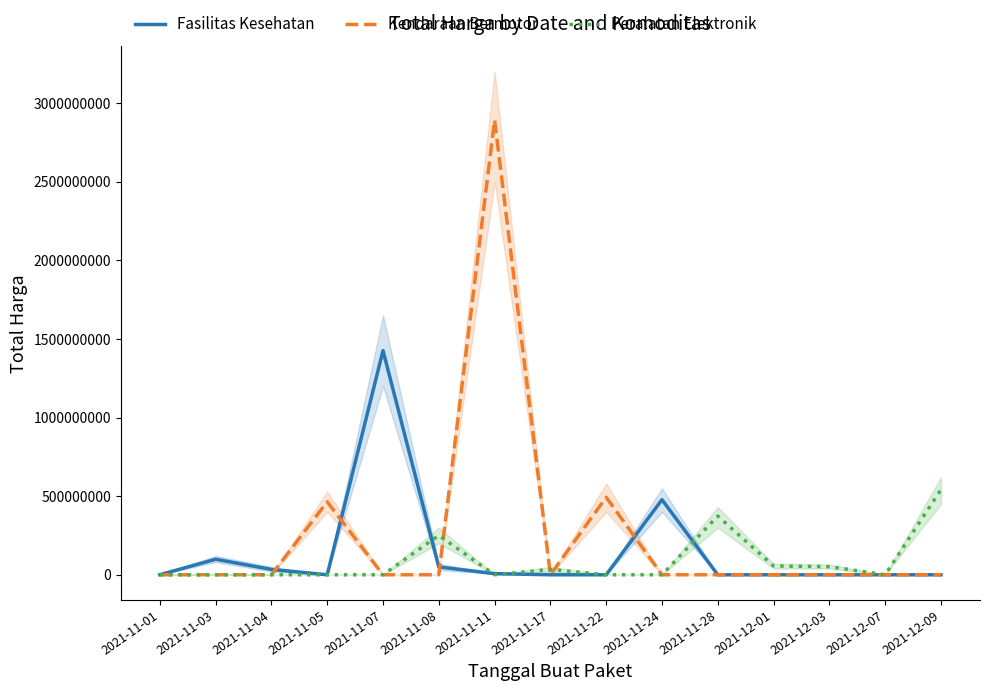

At which category is the sum across all series the highest?

2021-11-11